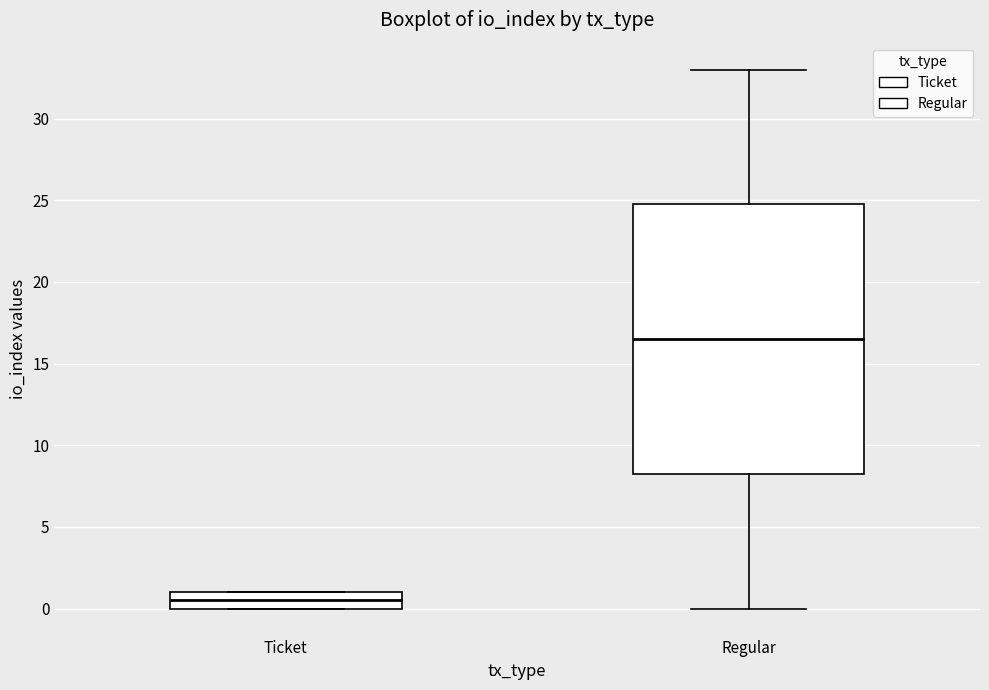

Reading left to right, read every box against the y-axis: the position of its median line, the range the box covers, and the ends of its whiskers. The values are not printed on the chart, so give them approximately, as read against the axis.

Ticket: median 0.5, box 0.0 to 1.0, whiskers 0.0 to 1.0
Regular: median 16.5, box 8.5 to 25.0, whiskers 0.0 to 33.0